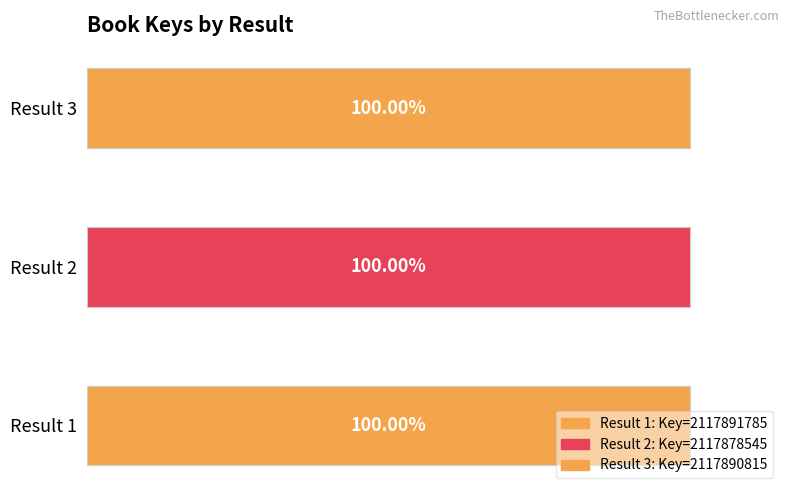

Rank the categories by value from lowest to highest.

2, 3, 1